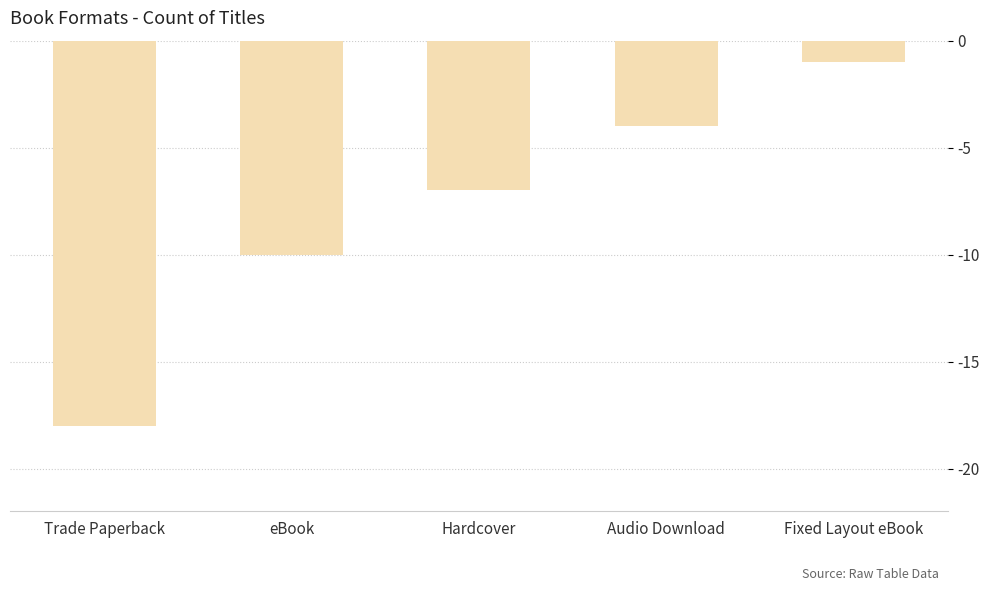

Reading right to left, list all the values displayed in this chart.

-1	-4	-7	-10	-18